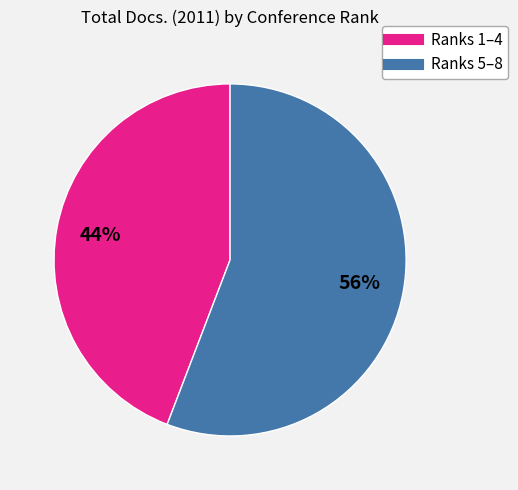

Does any single category account for the majority?

Yes